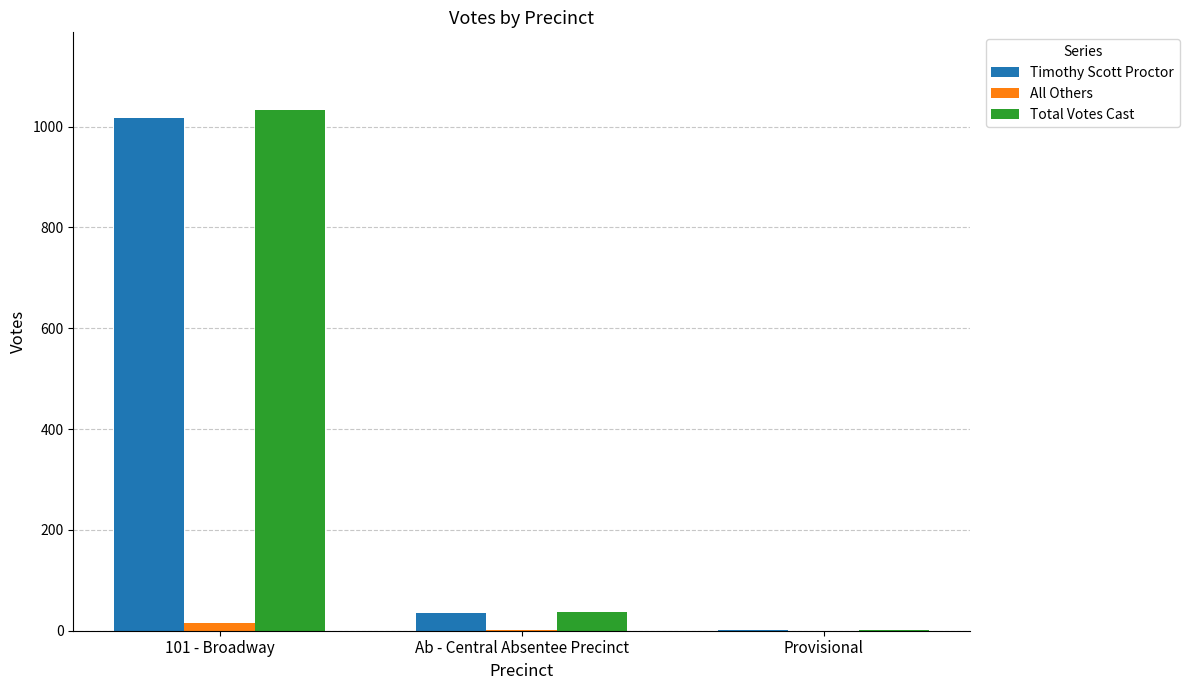

What is the difference between the Timothy Scott Proctor values at Ab - Central Absentee Precinct and 101 - Broadway?

981